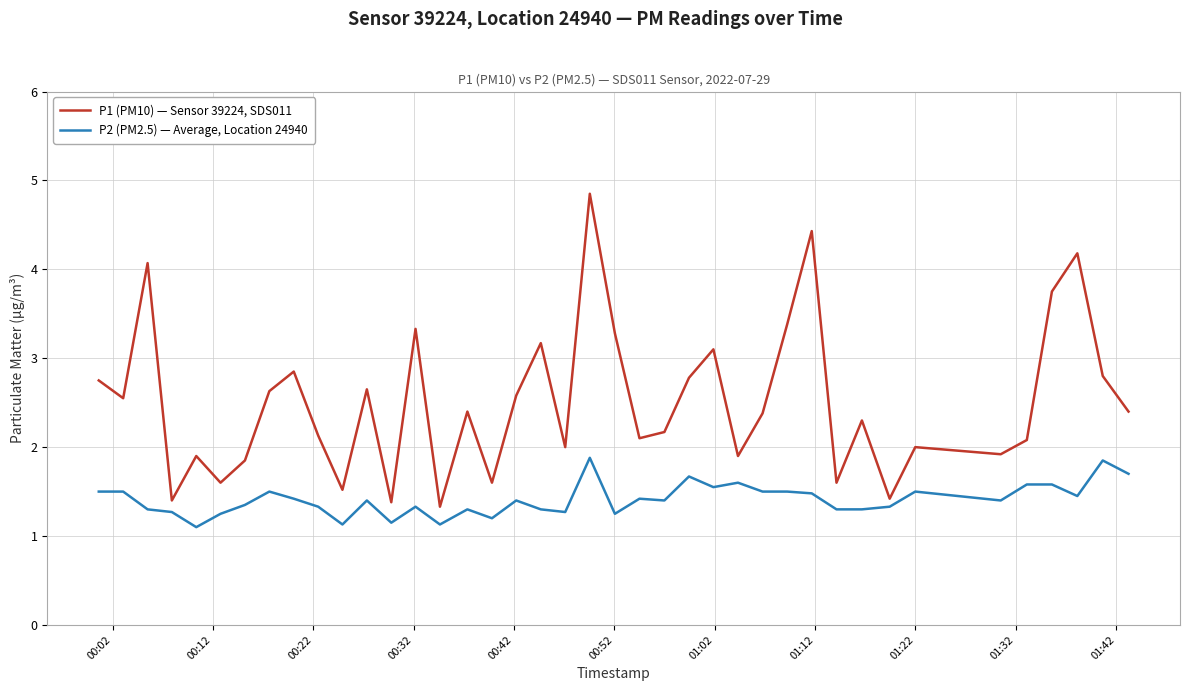

Rank the series by their average value, from highest to lowest.

P1 (PM10) — Sensor 39224, SDS011, P2 (PM2.5) — Average, Location 24940